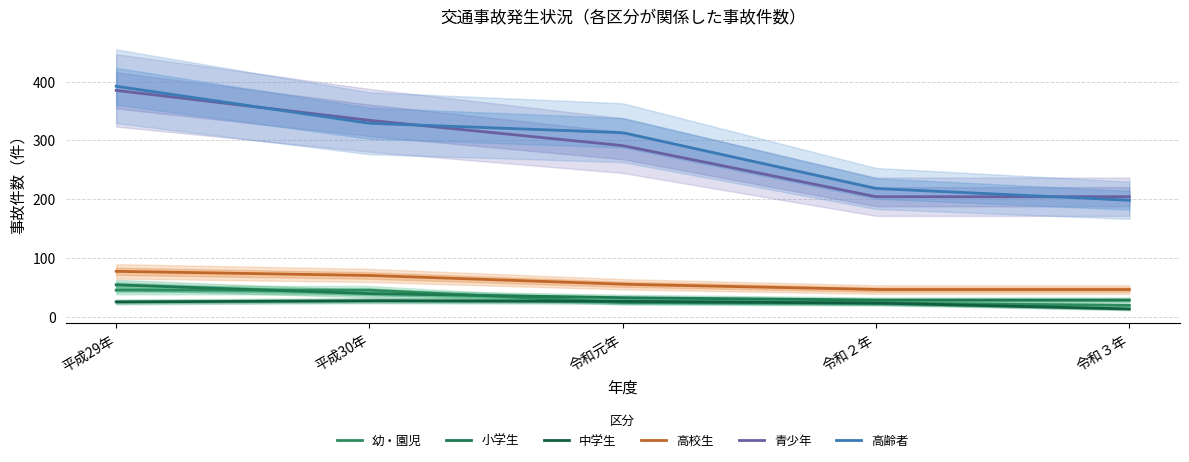

What is the label of the 2nd point from the left?

平成30年